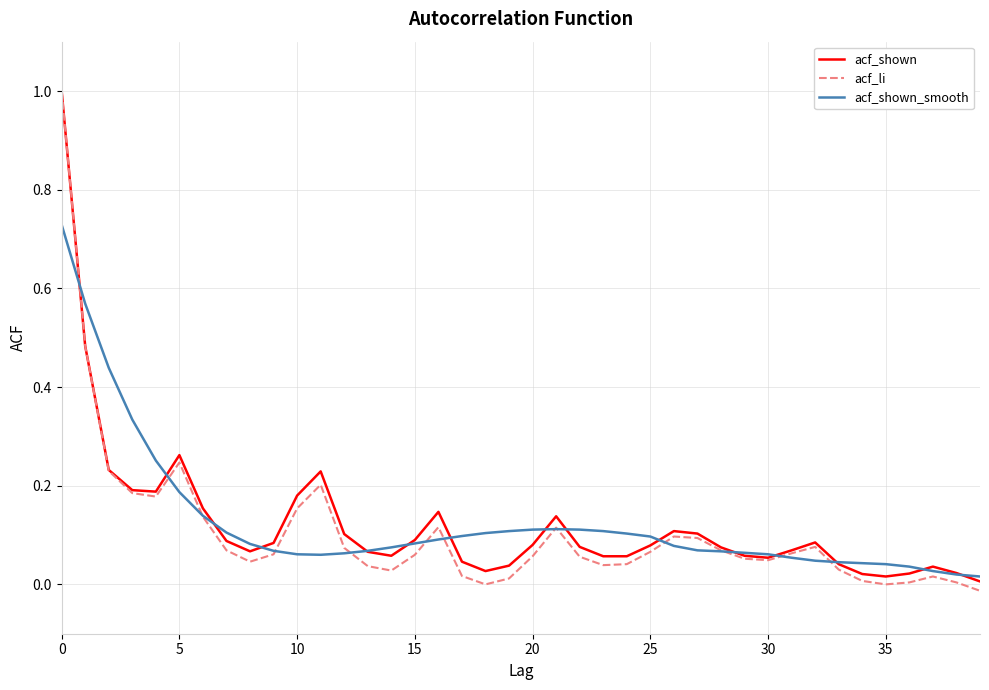

What is the maximum value for acf_shown?

1.0